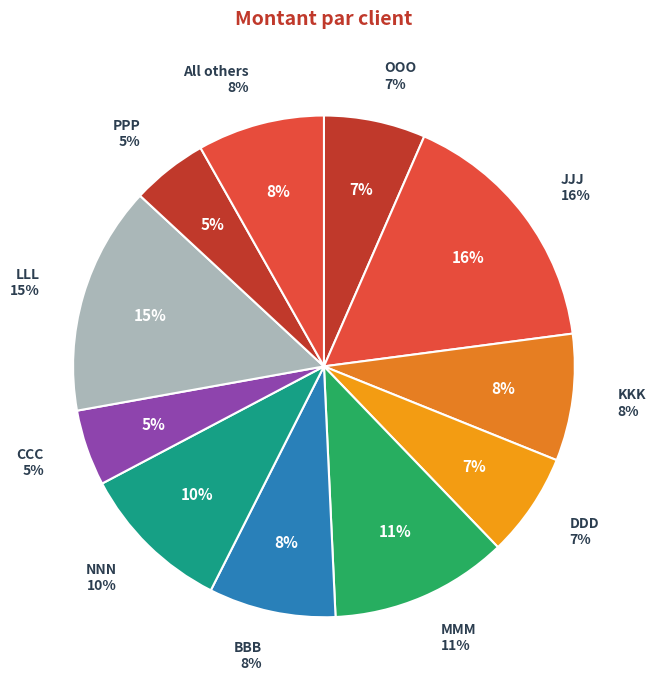

Does any single category account for the majority?

No